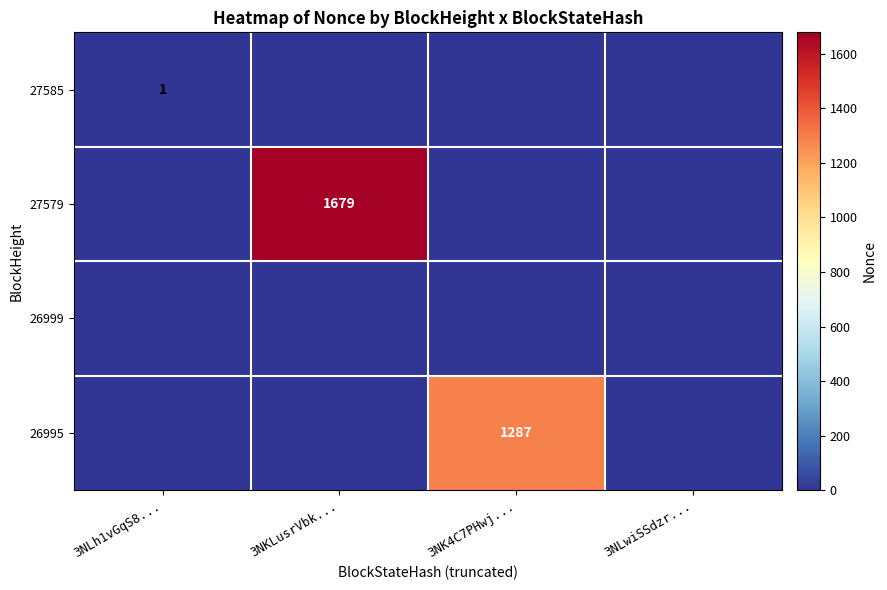

The 26995 series shows 538 at 3NLwiSSdzr.... True or false?

False